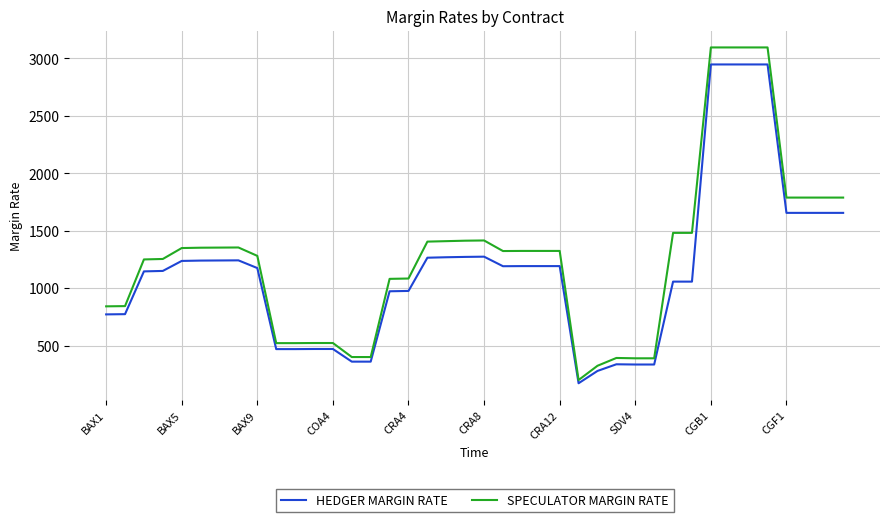

Rank the series by their maximum value, from highest to lowest.

SPECULATOR MARGIN RATE, HEDGER MARGIN RATE